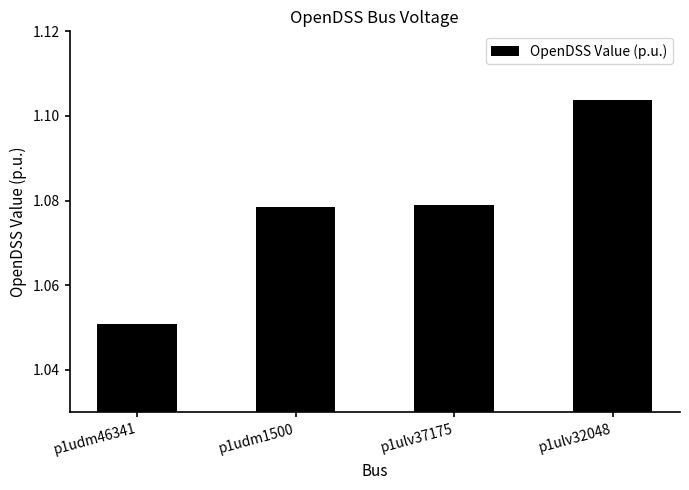

Approximately how many times larger is the value at p1udm46341 compared to p1udm1500?

1.0